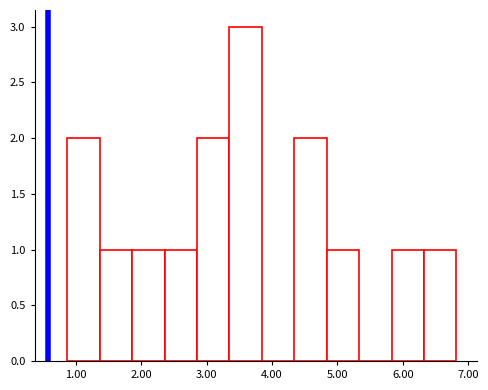

Over which range of the x-axis is the bar tallest?

3.3 to 3.8